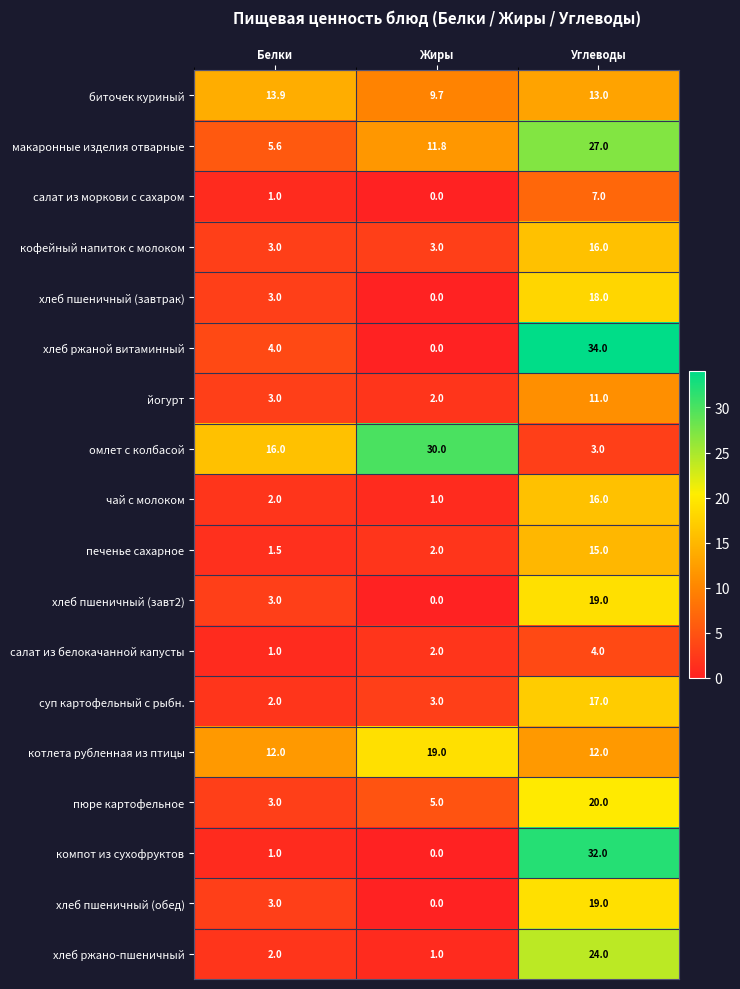

What is the difference between the омлет с колбасой values at Жиры and Белки?

14.0